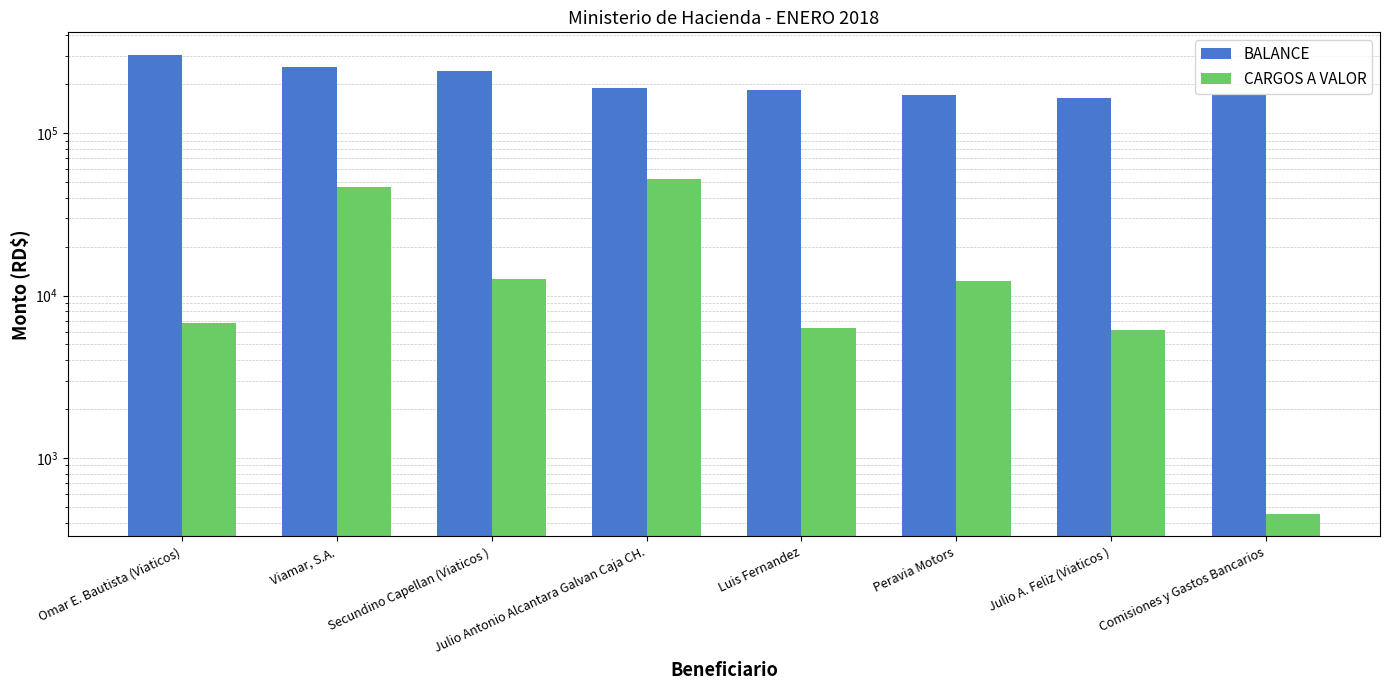

At which category does the chart reach its peak across all series?

Omar E. Bautista (Viaticos)